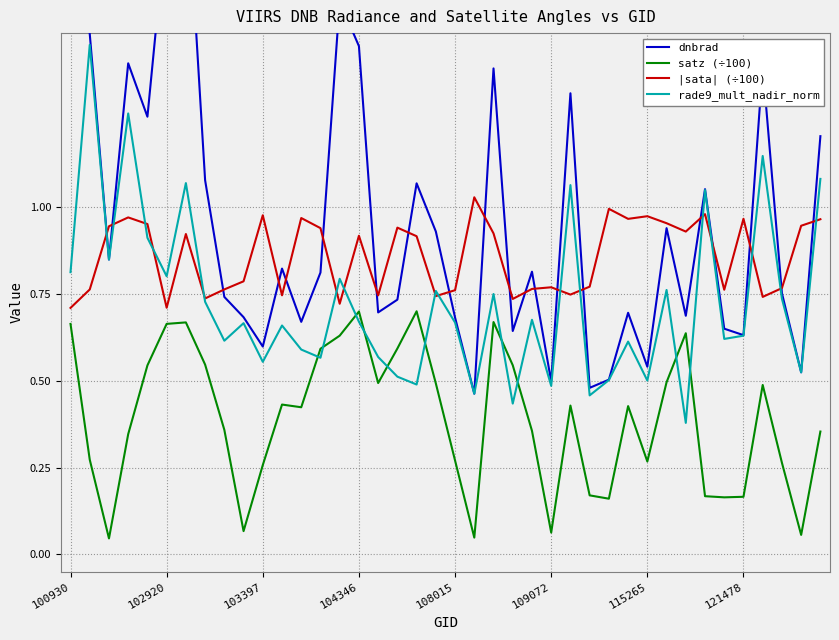

Which series ends up on top after the final intersection of satz (÷100) and rade9_mult_nadir_norm?

rade9_mult_nadir_norm